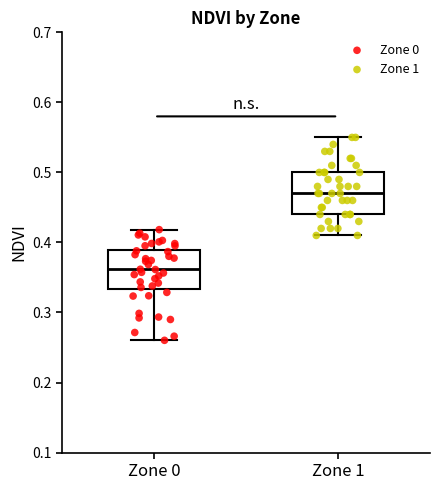

Reading left to right, transcribe this box plot: for each box, give where its median line is, the range the box spans, and where its two whiskers end, as read against the y-axis. The values are not printed on the chart, so give them approximately, as read against the axis.

Zone 0: median 0.36, box 0.33 to 0.39, whiskers 0.26 to 0.42
Zone 1: median 0.47, box 0.44 to 0.50, whiskers 0.41 to 0.55